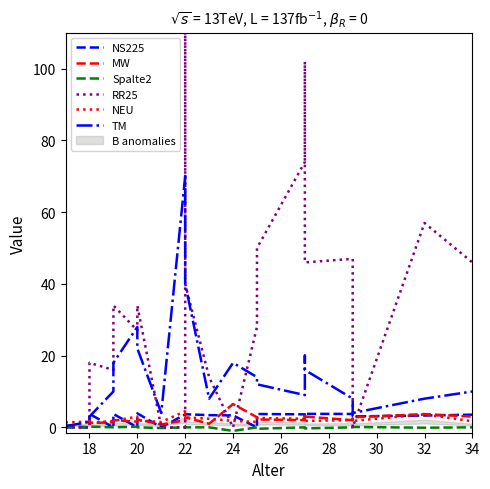

How many data points in TM are less than 10?

11